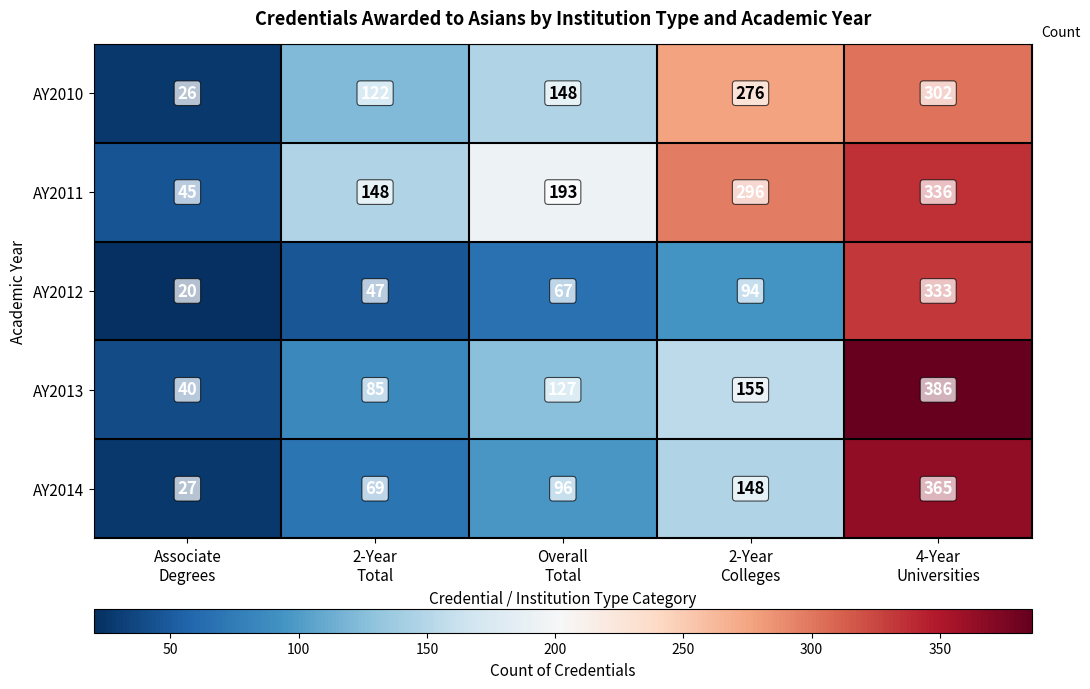

Rank the series by their average value, from highest to lowest.

AY2011, AY2010, AY2013, AY2014, AY2012